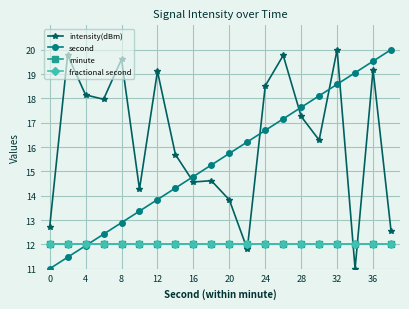

Is this an area chart (filled region under the line)?

No